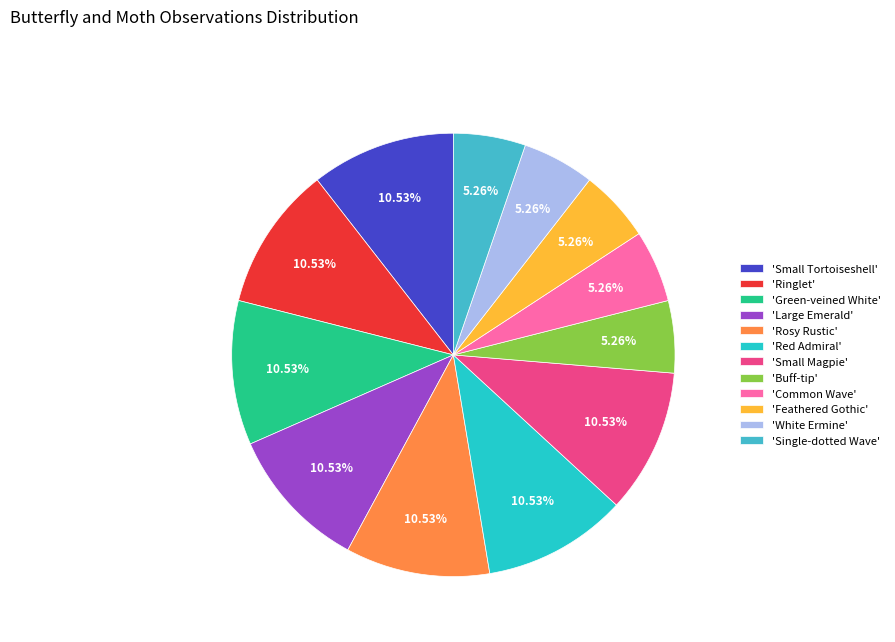

Does any single category account for the majority?

No